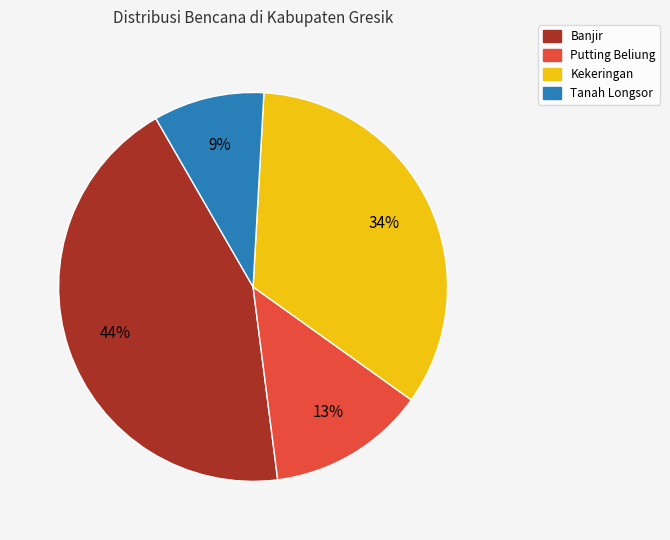

Is there any slice that represents more than half of the pie?

No